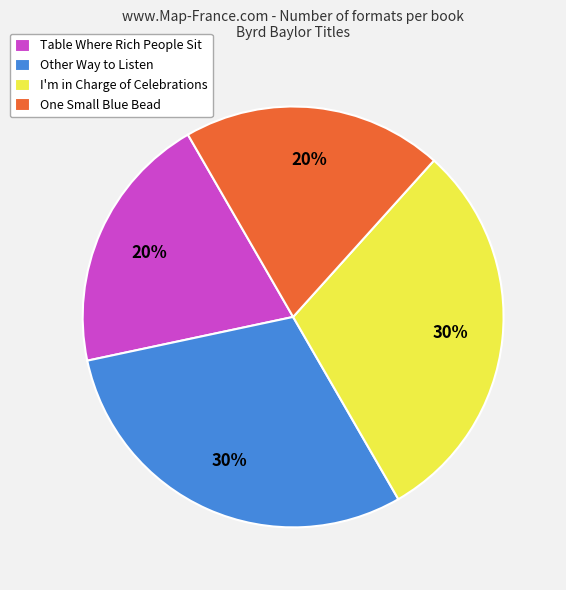

To the nearest percent, what is the combined percentage of One Small Blue Bead and Table Where Rich People Sit?

40%